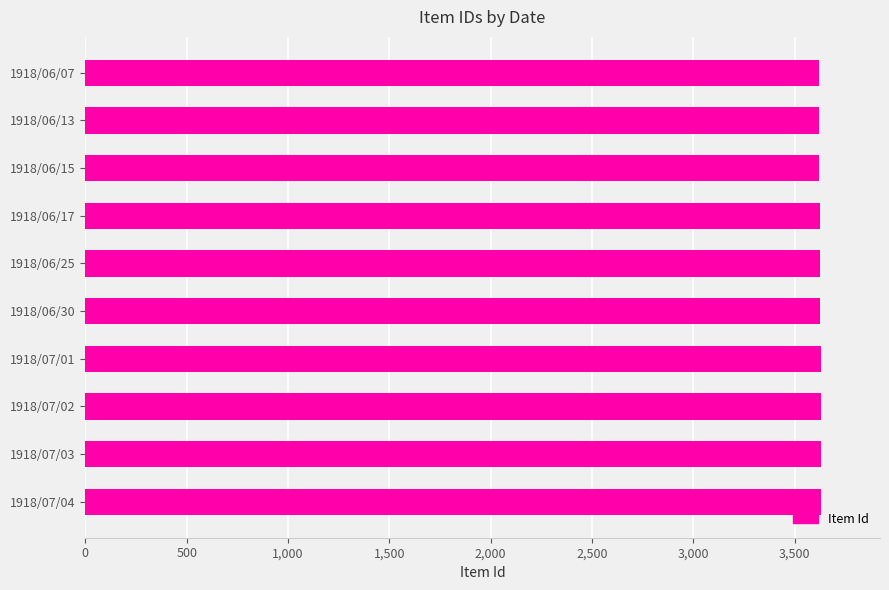

What is the ratio of the value at 1918/07/04 to the value at 1918/07/01?

1.0